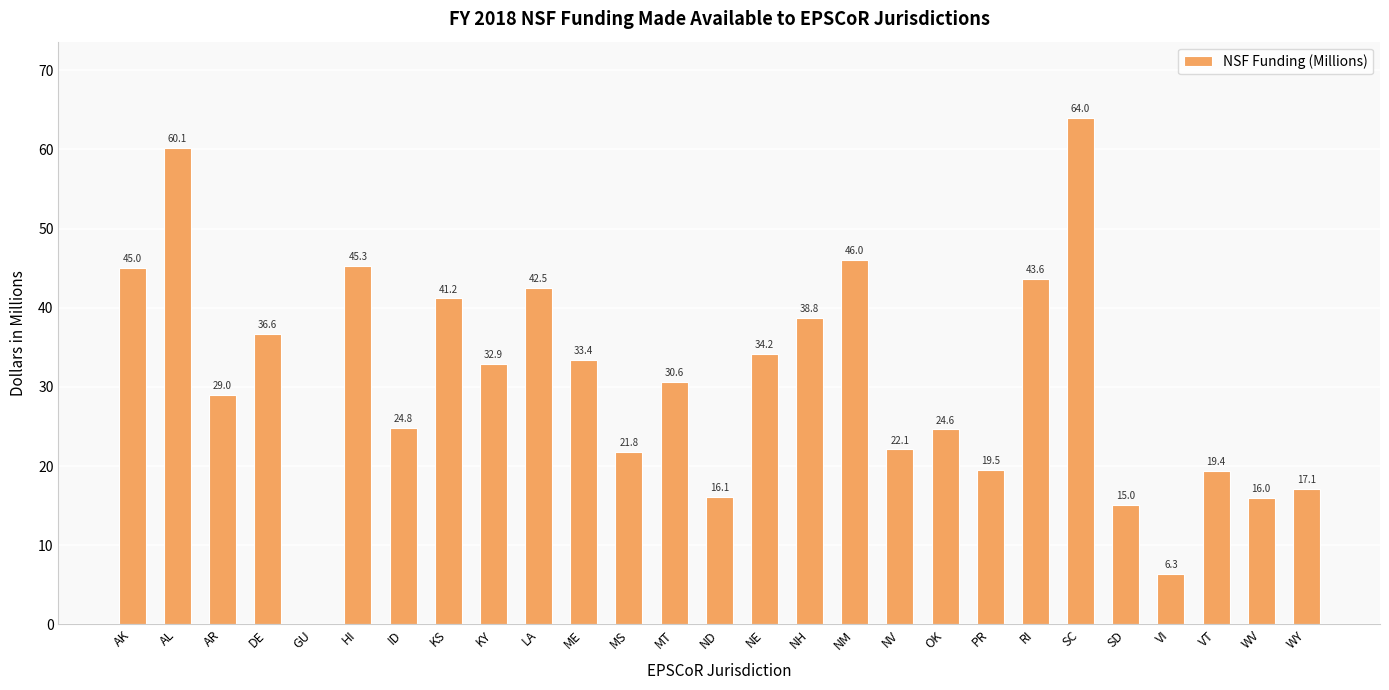

At which label is the value closest to 32?

KY